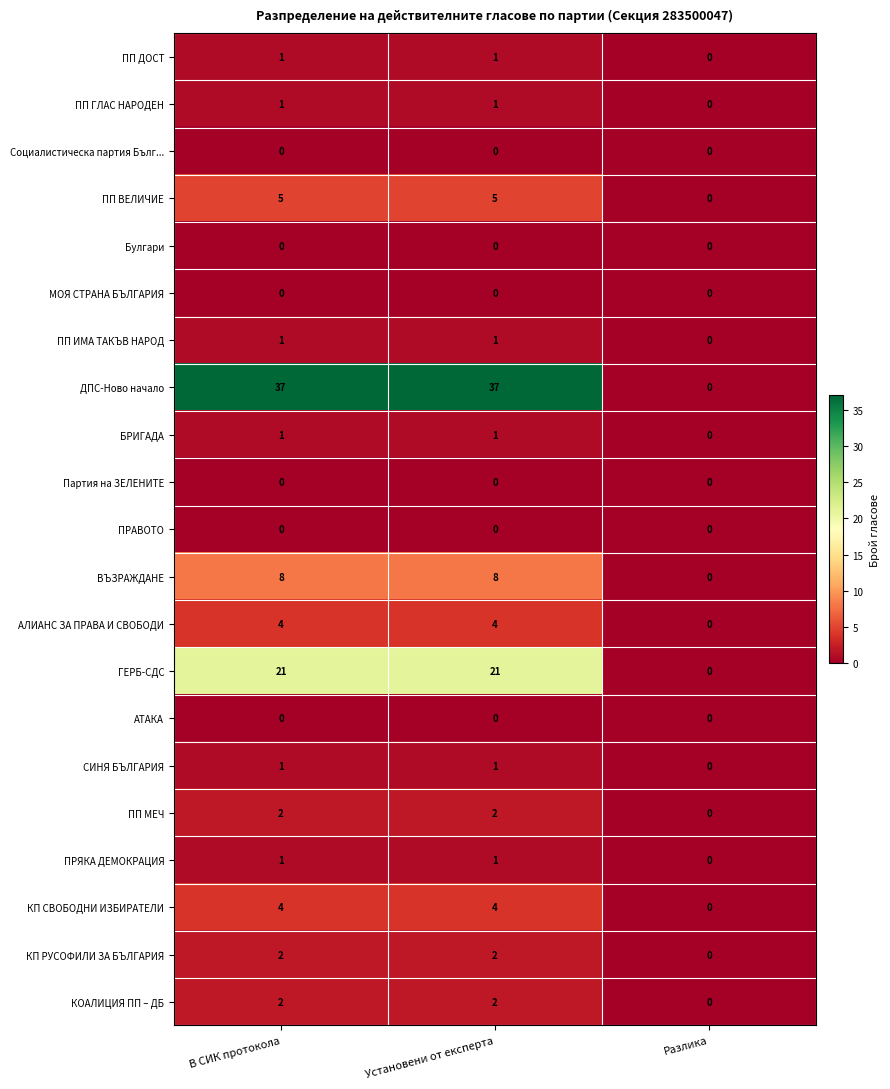

Which series has the largest range (max minus min)?

ДПС-Ново начало